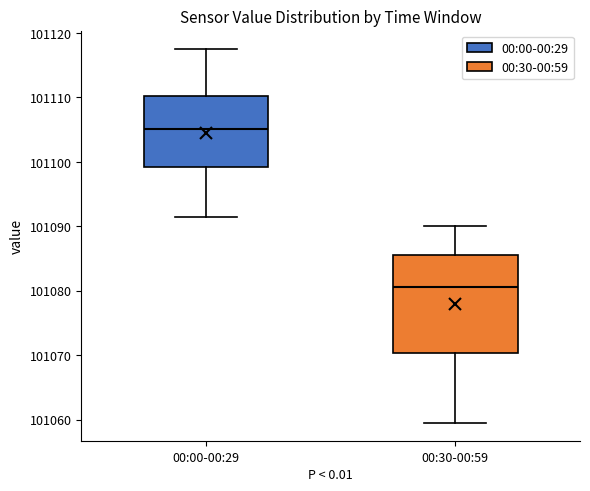

Which box's median line is the highest?

00:00-00:29